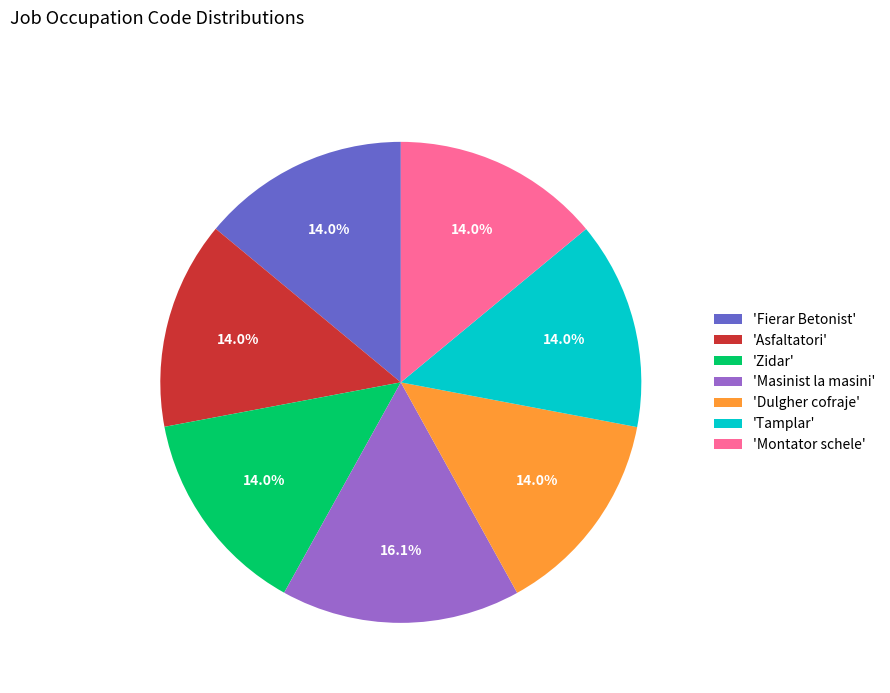

Which category has the biggest portion of the pie?

'Masinist la masini'